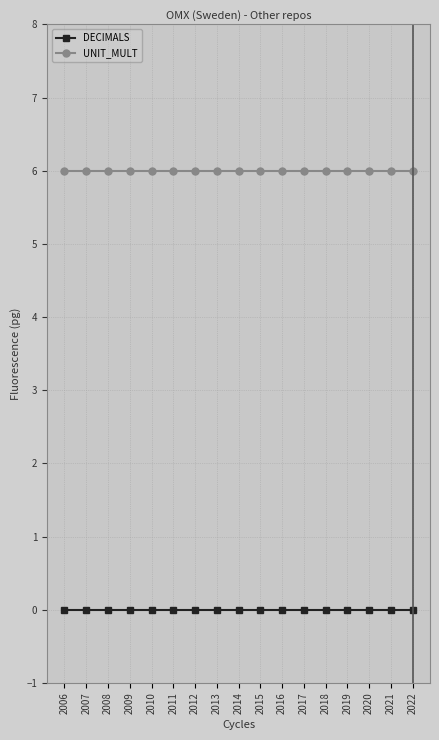

The UNIT_MULT series shows 1 at 2013. True or false?

False